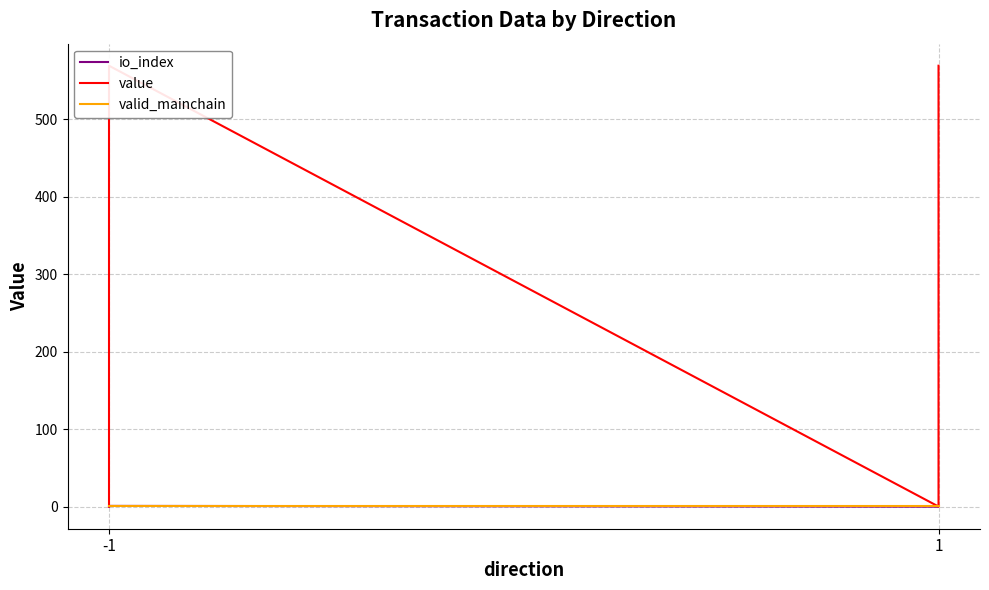

Read the value value at -1.

0.2